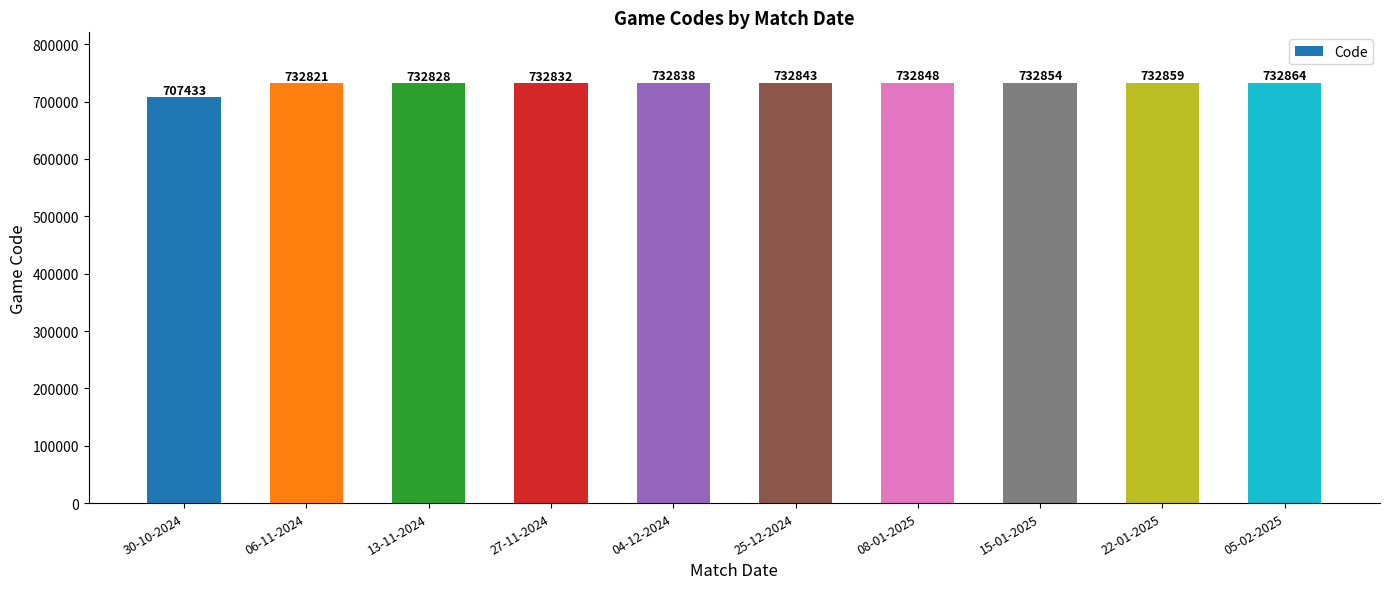

What is the approximate value at 22-01-2025, to the nearest 10?

732860